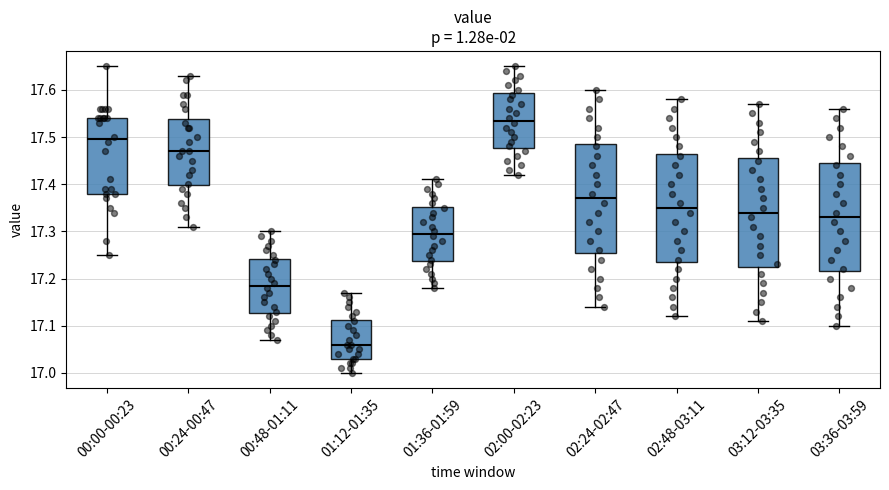

Reading left to right, read every box against the y-axis: the position of its median line, the range the box covers, and the ends of its whiskers. The values are not printed on the chart, so give them approximately, as read against the axis.

00:00-00:23: median 17.50, box 17.38 to 17.54, whiskers 17.25 to 17.65
00:24-00:47: median 17.47, box 17.40 to 17.54, whiskers 17.31 to 17.63
00:48-01:11: median 17.19, box 17.13 to 17.24, whiskers 17.07 to 17.30
01:12-01:35: median 17.06, box 17.03 to 17.11, whiskers 17.00 to 17.17
01:36-01:59: median 17.30, box 17.24 to 17.35, whiskers 17.18 to 17.41
02:00-02:23: median 17.54, box 17.48 to 17.59, whiskers 17.42 to 17.65
02:24-02:47: median 17.37, box 17.26 to 17.49, whiskers 17.14 to 17.60
02:48-03:11: median 17.35, box 17.24 to 17.47, whiskers 17.12 to 17.58
03:12-03:35: median 17.34, box 17.23 to 17.46, whiskers 17.11 to 17.57
03:36-03:59: median 17.33, box 17.22 to 17.45, whiskers 17.10 to 17.56